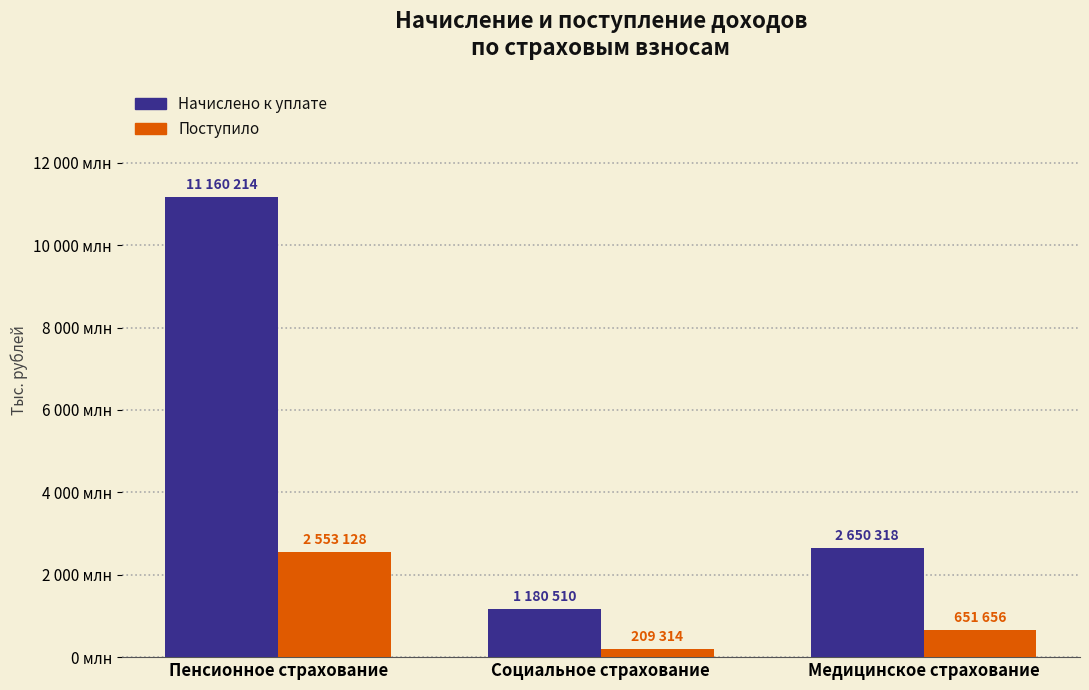

What is the label of the 1st bar from the right?

Медицинское страхование